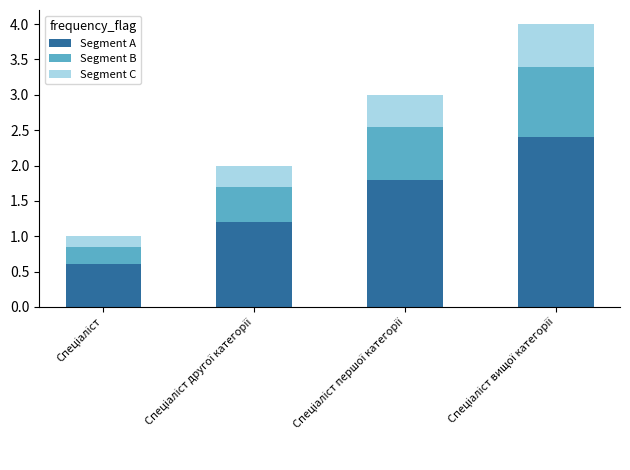

What is the difference between the second highest and minimum values in the Segment A series?

1.2